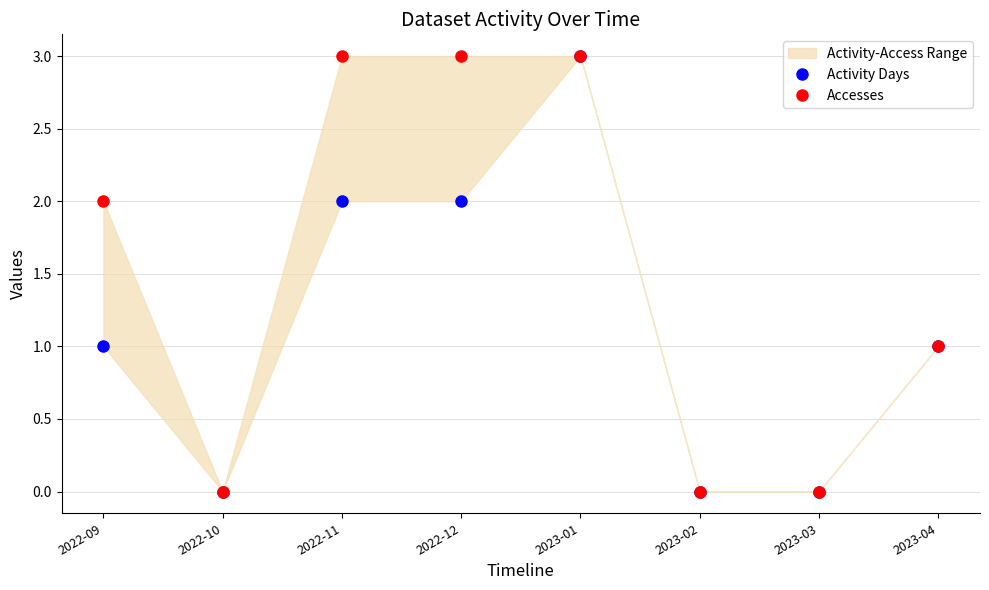

What is the sum of all Accesses values?

12